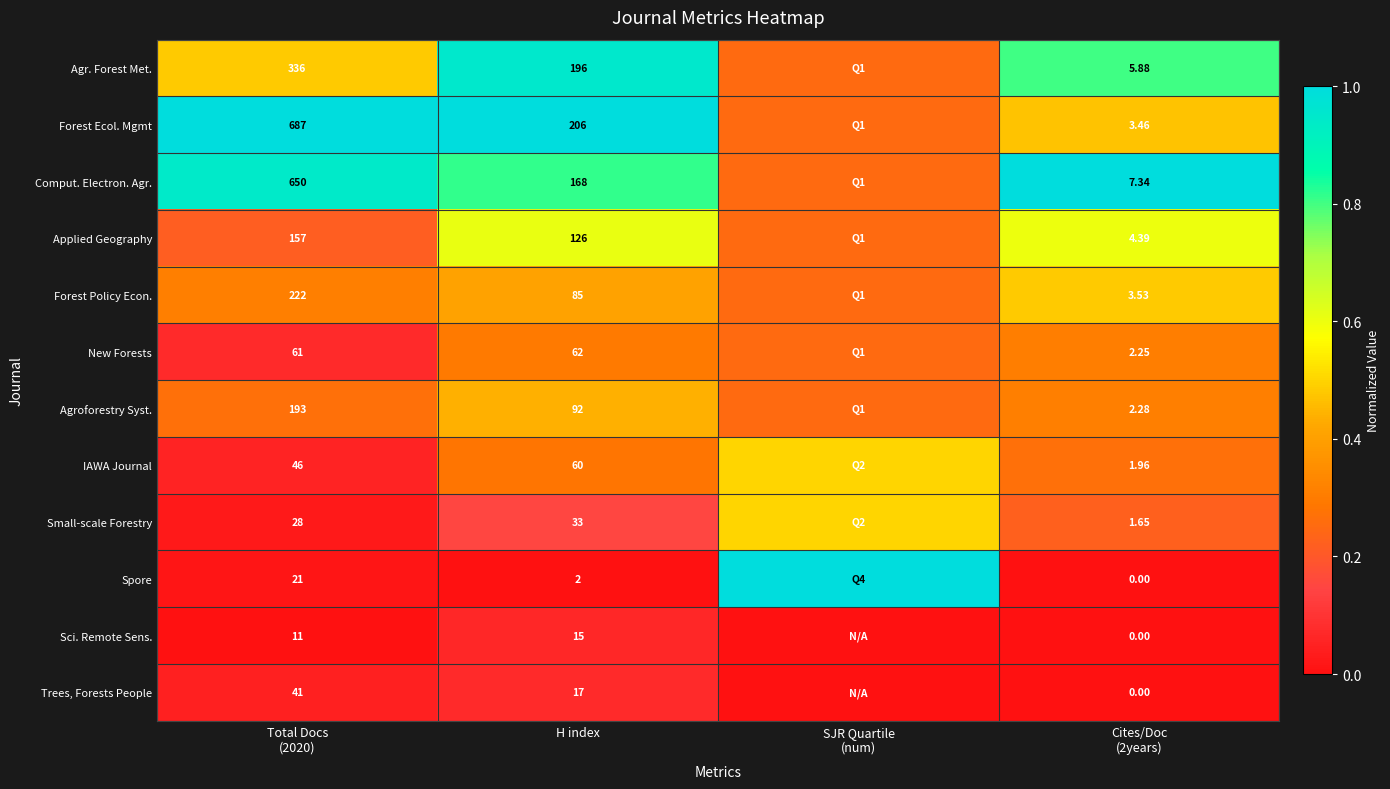

Rank the series at H index from lowest to highest value.

Spore, Sci. Remote Sens., Trees, Forests People, Small-scale Forestry, IAWA Journal, New Forests, Forest Policy Econ., Agroforestry Syst., Applied Geography, Comput. Electron. Agr., Agr. Forest Met., Forest Ecol. Mgmt